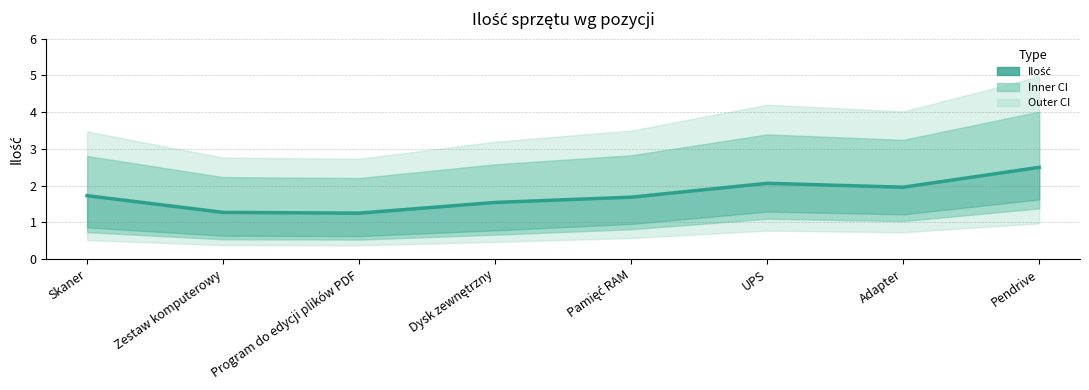

List the labels in order of value, largest first.

Pendrive, UPS, Adapter, Skaner, Pamięć RAM, Dysk zewnętrzny, Zestaw komputerowy, Program do edycji plików PDF